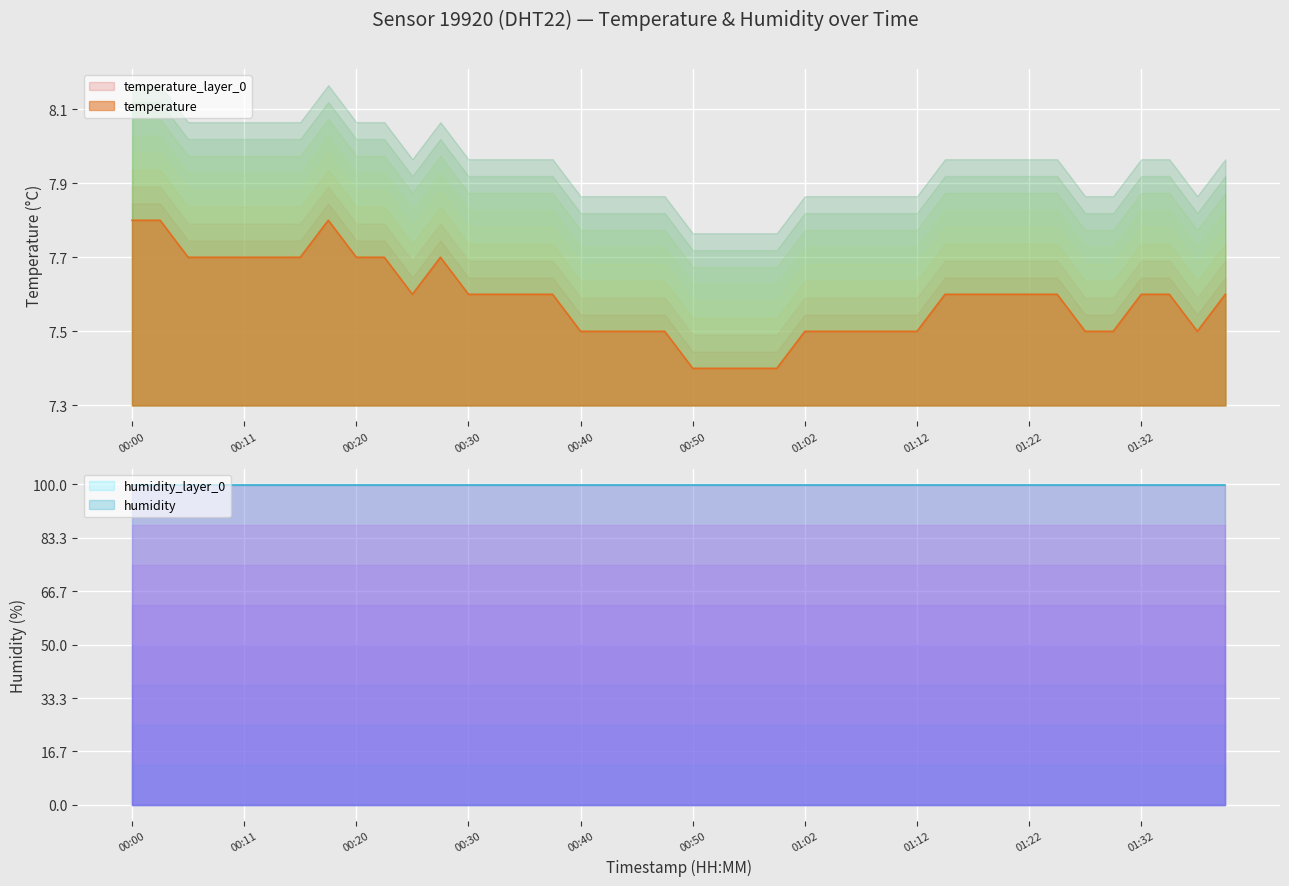

How many points are lower than both their immediate neighbors (excluding endpoints)?

2